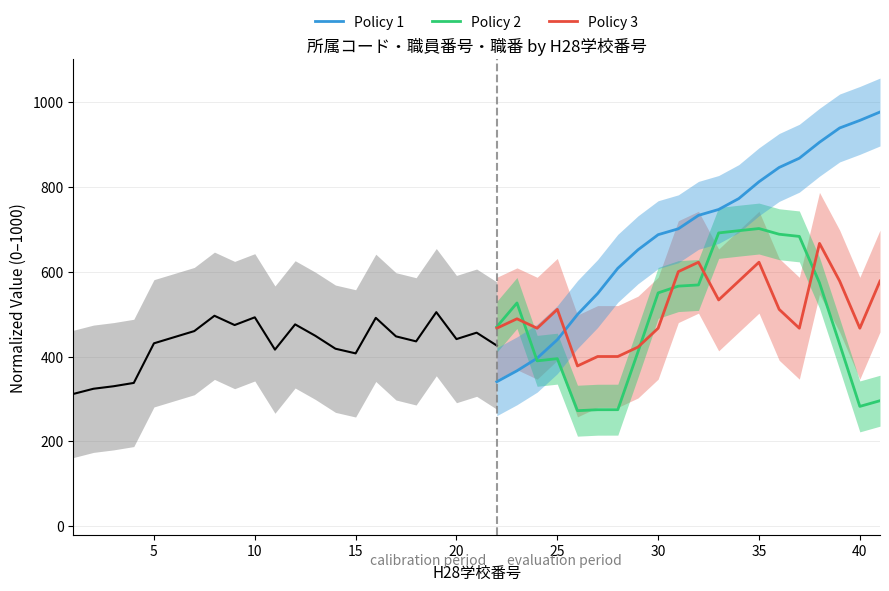

What is the highest value of the Policy 2 series?

701.6